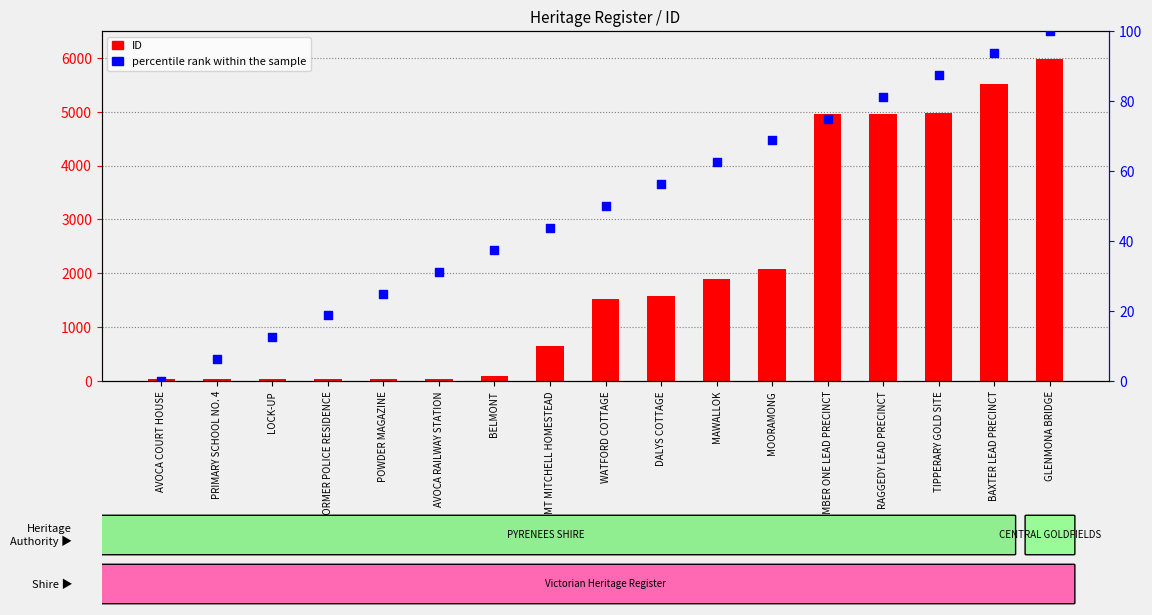

Which series has the widest spread of Y values?

ID